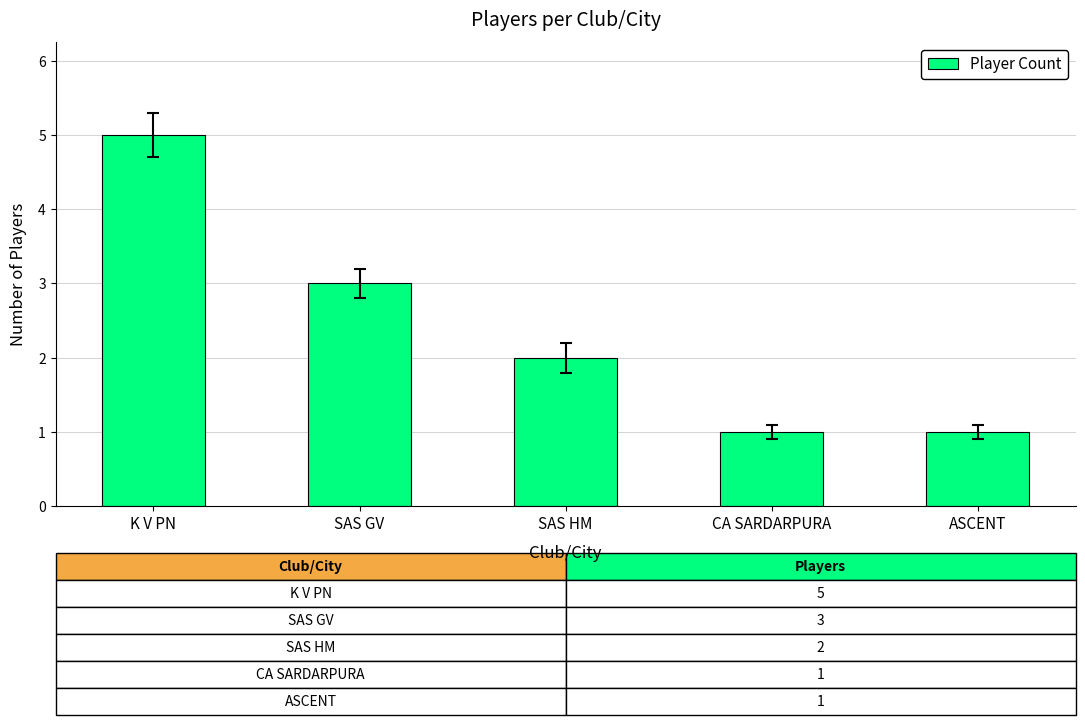

The value at SAS GV is 3. True or false?

True